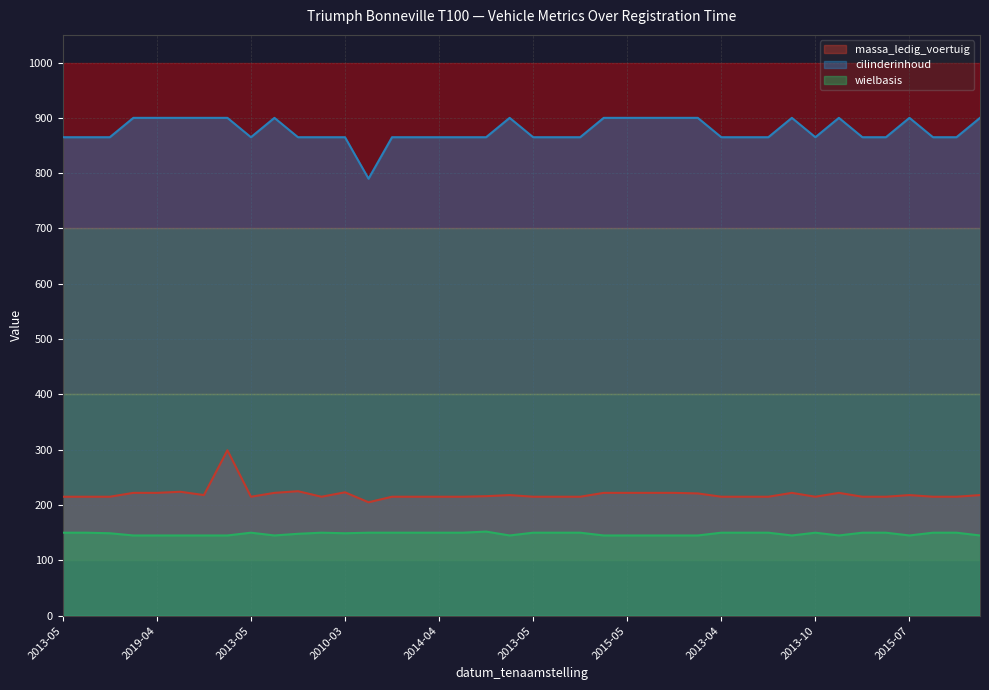

What is the difference between the maximum and minimum values in the wielbasis series?

7